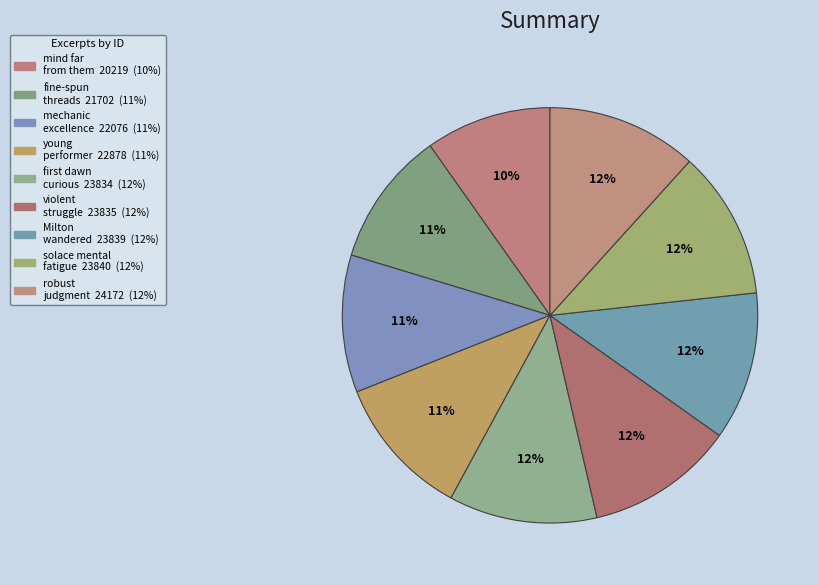

Rank the categories by value from highest to lowest.

robust unwavering judgment, solace mental fatigue, Milton wandered, violent struggle of mind, first dawn curious, young performer, mechanic excellence, fine-spun threads of reasoning, mind far from them